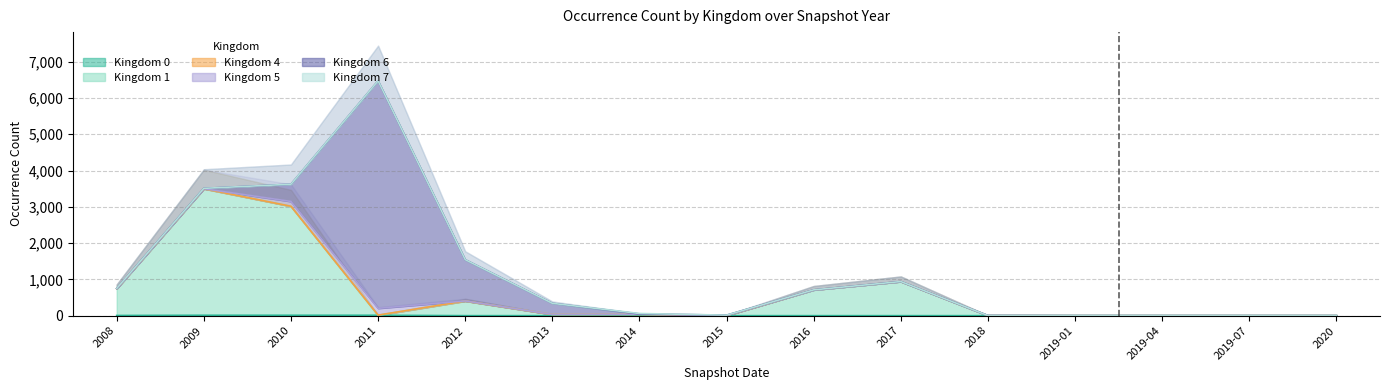

Is it true that kingdom_1 equals 0 at 2019-04?

True